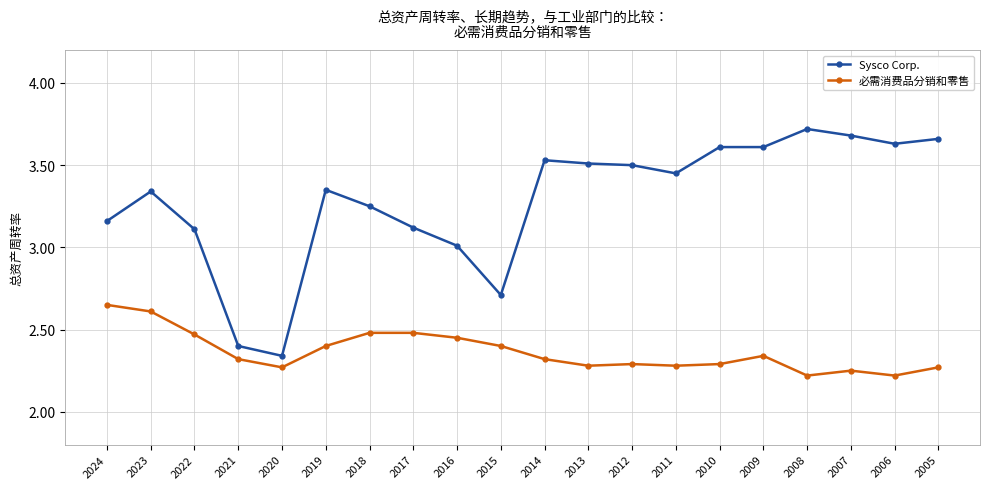

Rank the series by their maximum value, from lowest to highest.

必需消费品分销和零售, Sysco Corp.